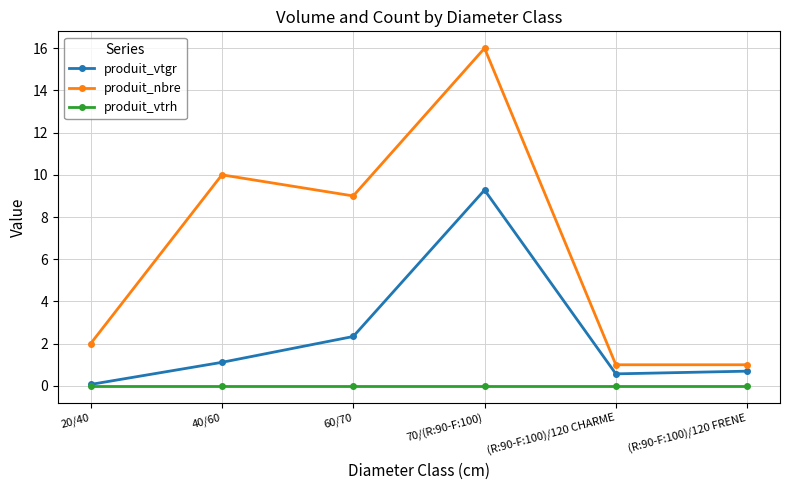

Is this an area chart (filled region under the line)?

No